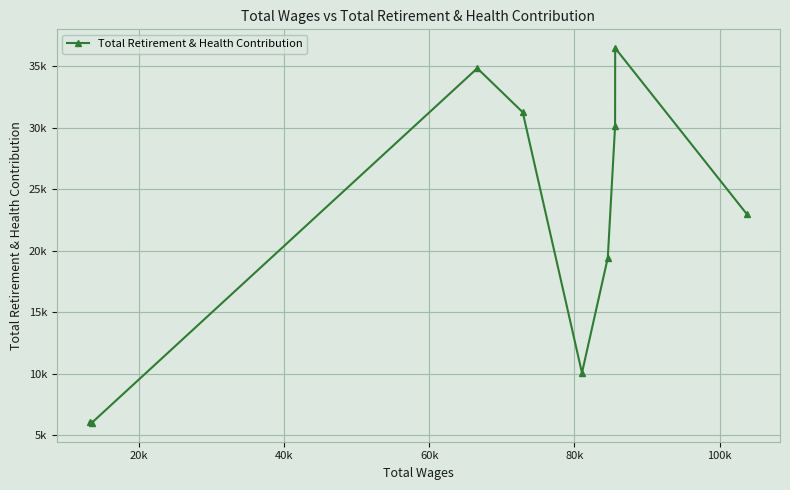

Is this an area chart (filled region under the line)?

No